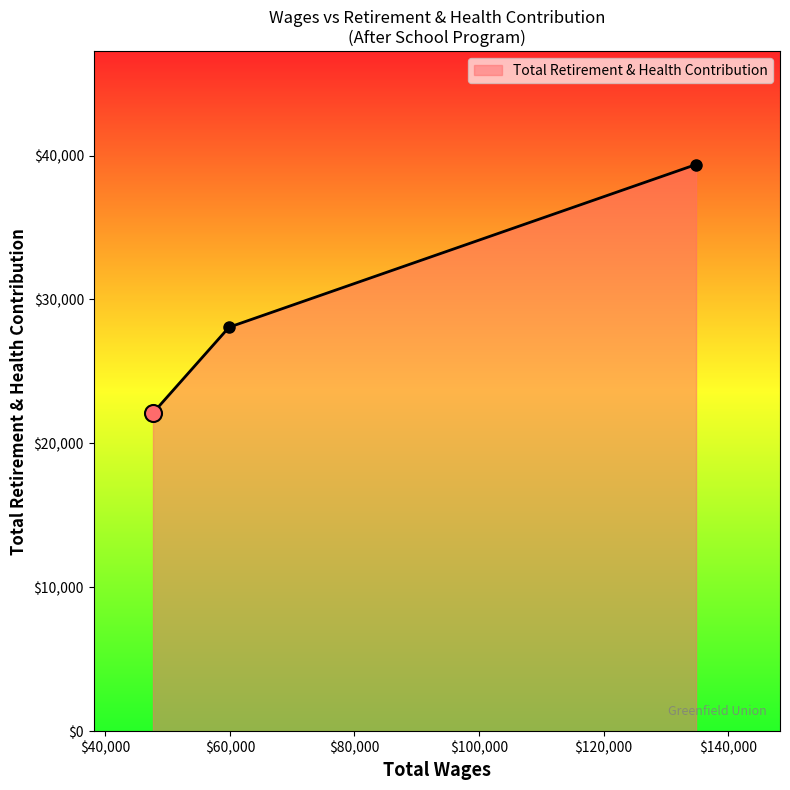

What is the value of the 1st point from the left?

22109